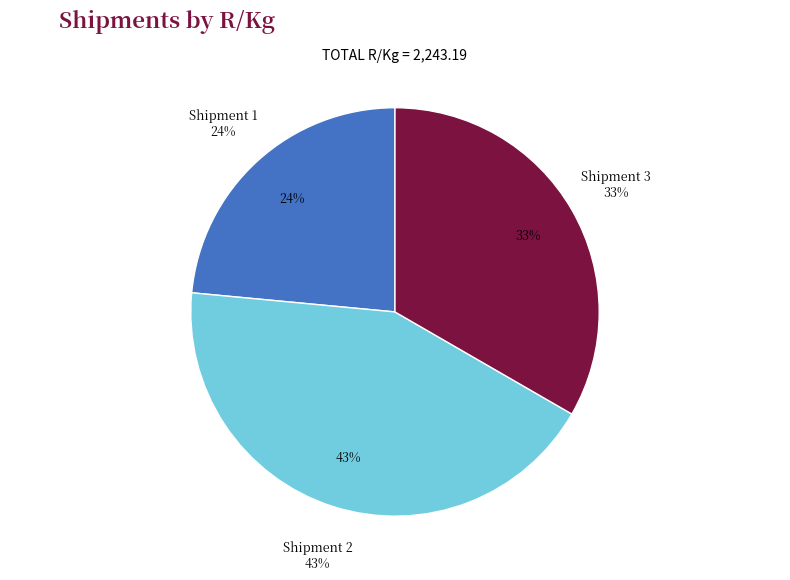

Is there any slice that represents more than half of the pie?

No